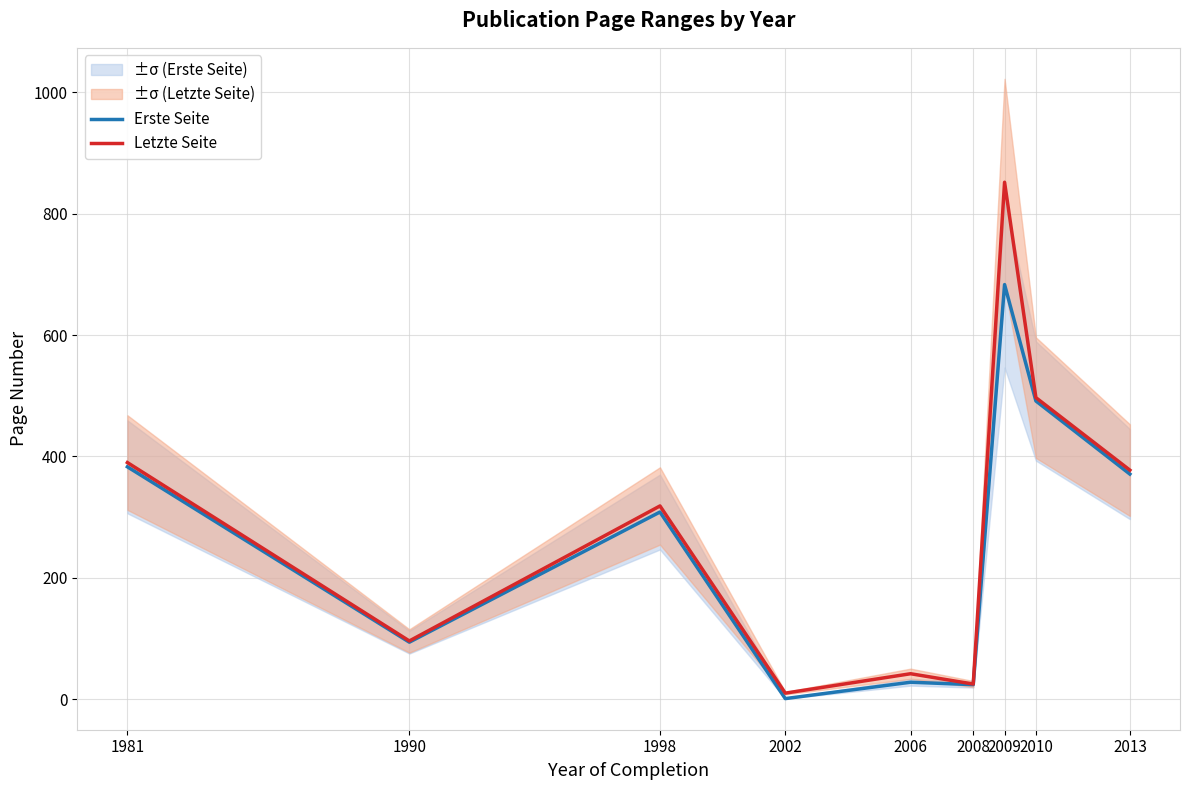

At how many categories does at least one series exceed 820?

1